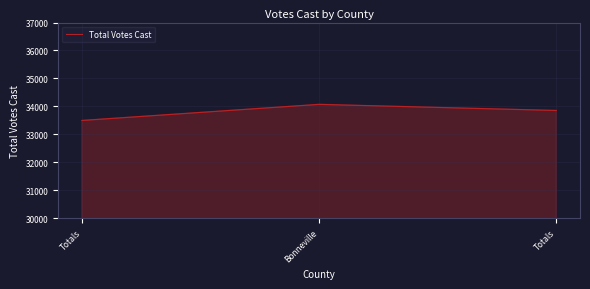

How many lines are shown in the chart?

1